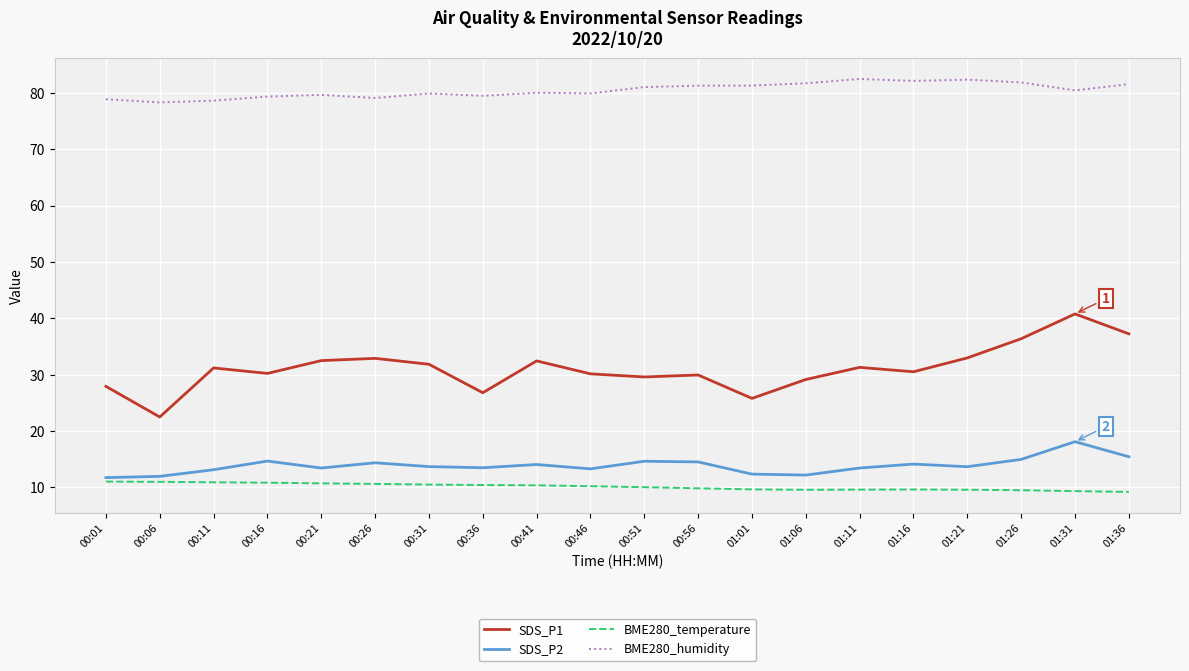

How many interior local valleys does the SDS_P1 series have?

6